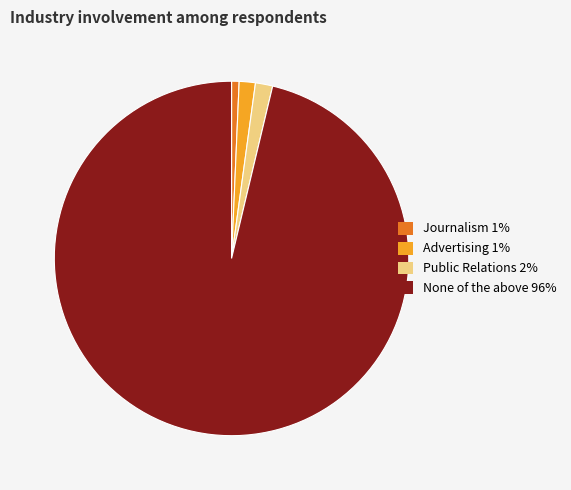

How many slices are in this pie chart?

4